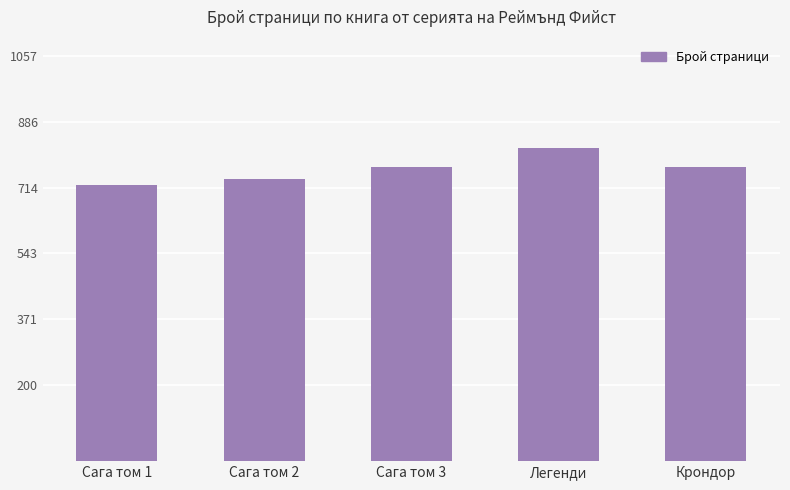

Are the bars grouped side by side (vs. stacked)?

No